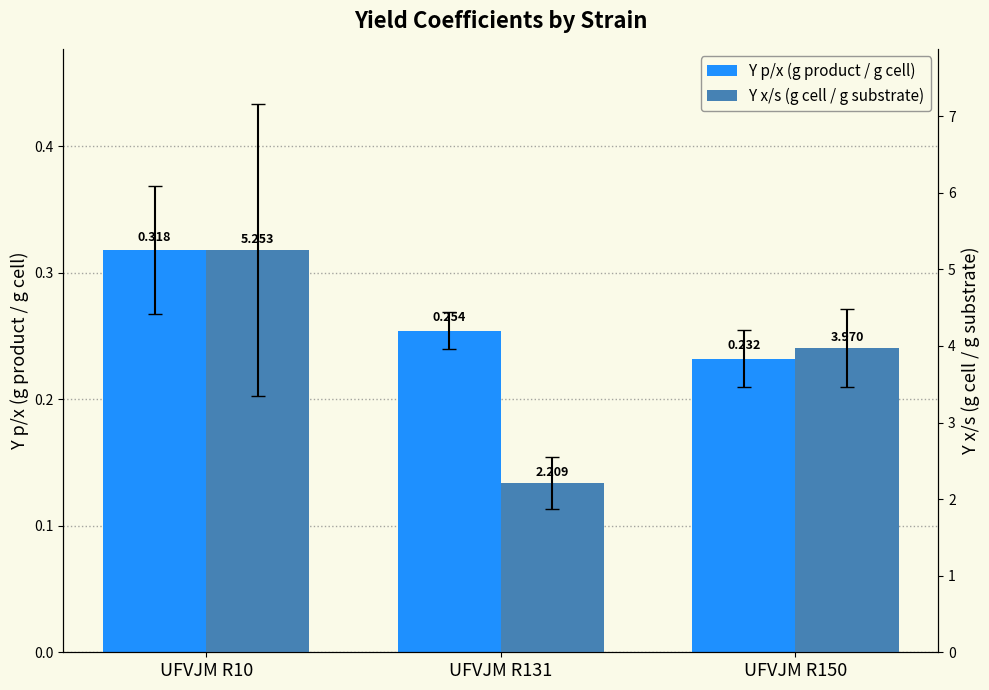

The Y x/s (g cell / g substrate) series shows 2.2 at UFVJM R131. True or false?

True